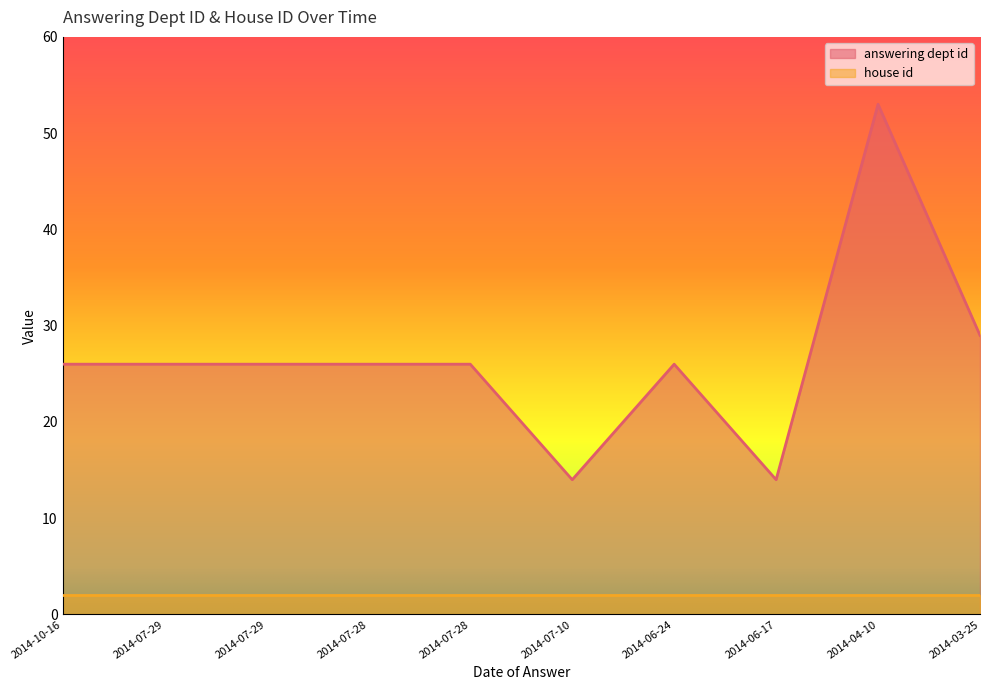

List the labels in order of value, smallest first.

2014-07-10, 2014-06-17, 2014-10-16, 2014-07-29, 2014-07-29, 2014-07-28, 2014-07-28, 2014-06-24, 2014-03-25, 2014-04-10